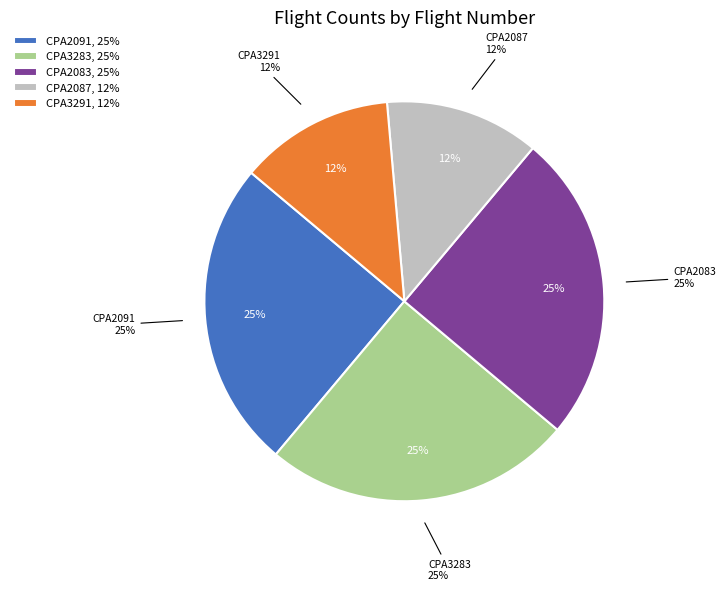

Approximately how many times larger is the value at CPA2083 compared to CPA3283?

1.0